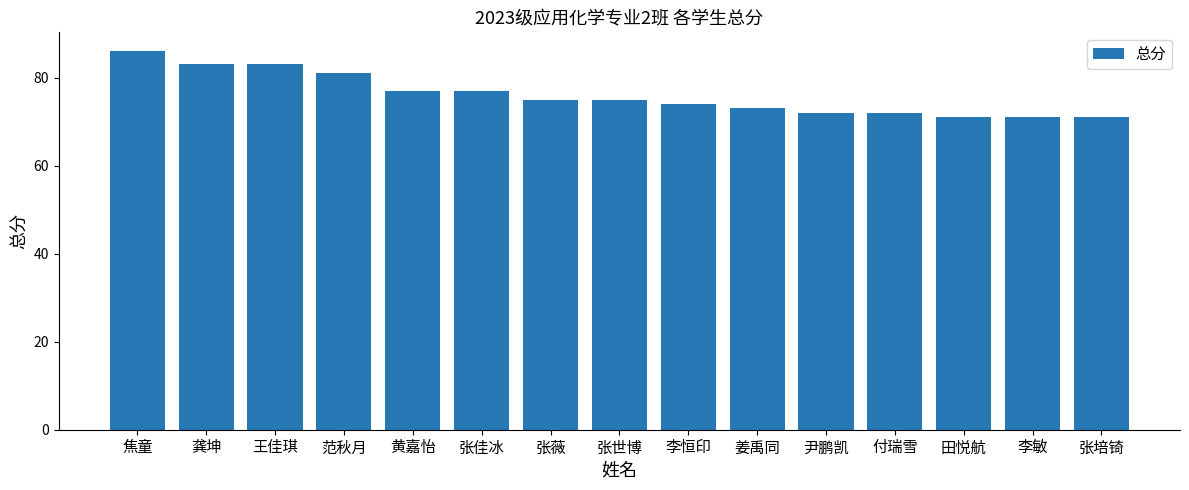

Which category has the highest value across all series?

焦童